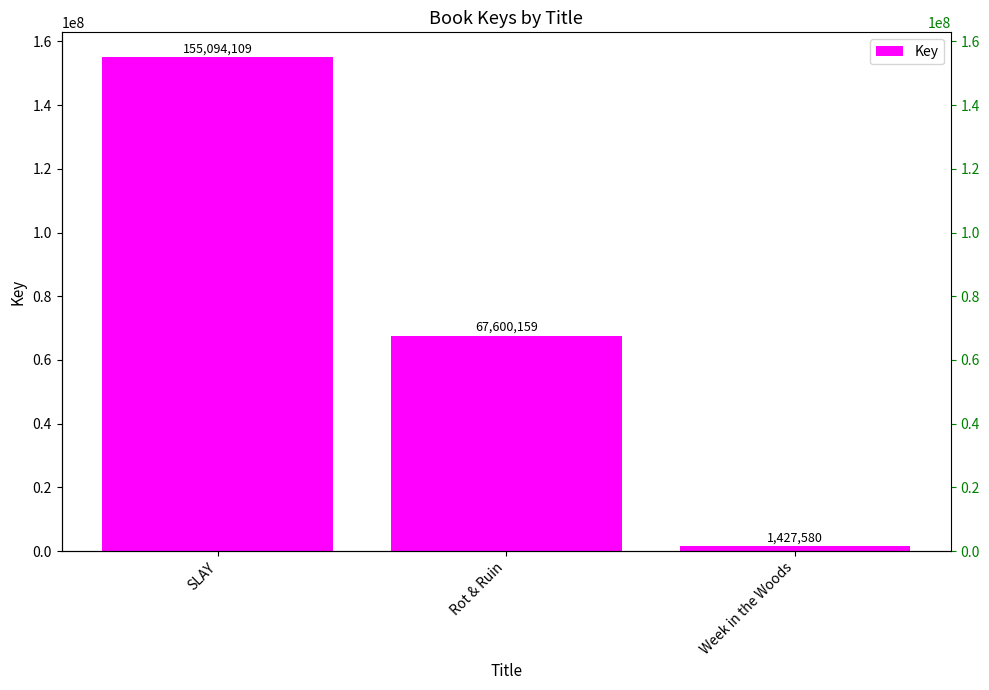

Which label corresponds to the largest value in the chart?

SLAY